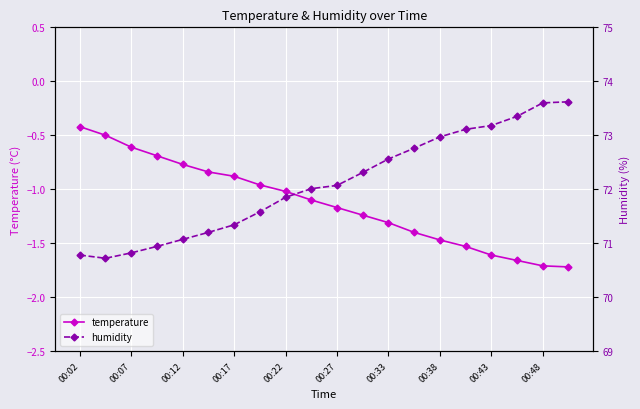

What is the maximum value for temperature?

-0.4